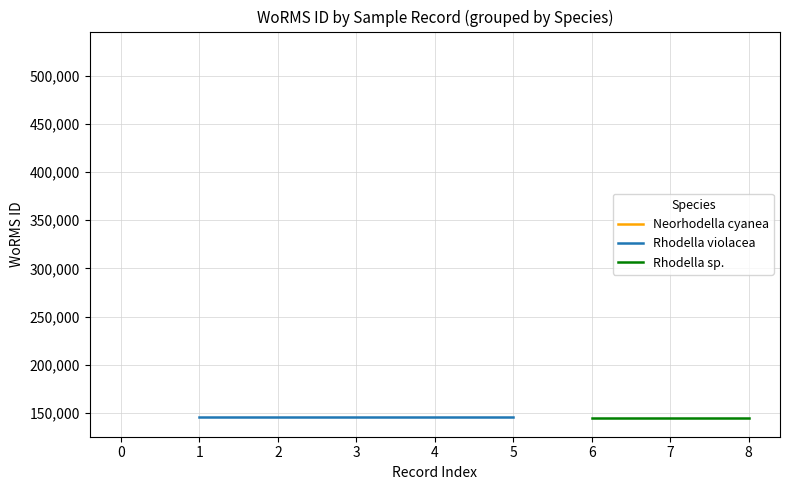

What is the sum of all values?

1688575